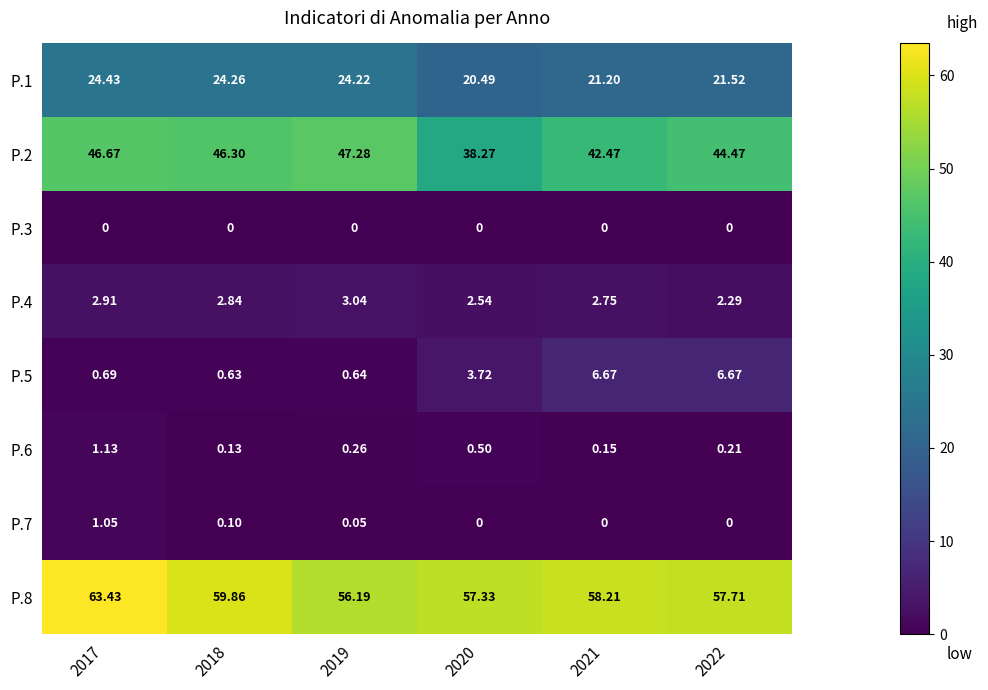

Rank the series by their maximum value, from lowest to highest.

P.3, P.7, P.6, P.4, P.5, P.1, P.2, P.8